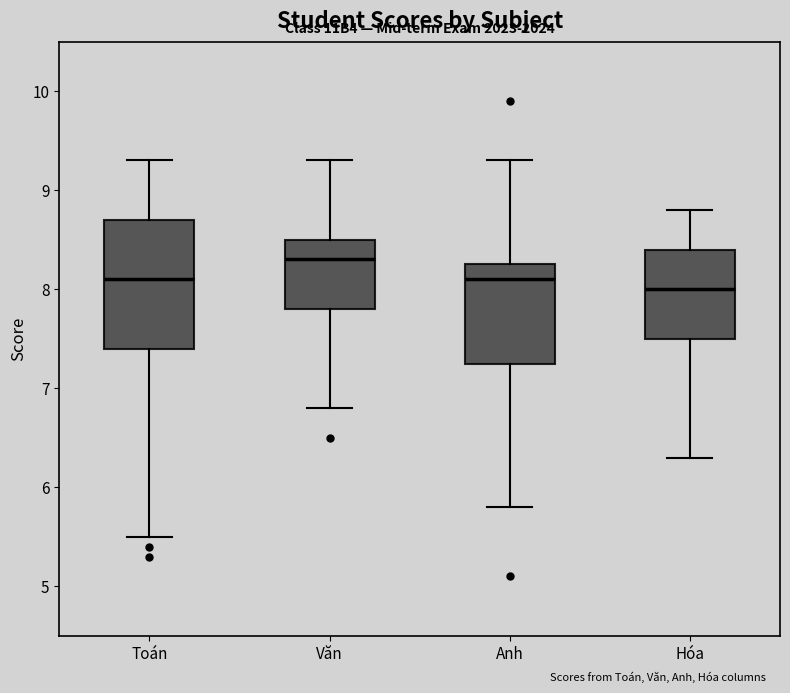

Reading left to right, transcribe this box plot: for each box, give where its median line is, the range the box spans, and where its two whiskers end, as read against the y-axis. The values are not printed on the chart, so give them approximately, as read against the axis.

Toán: median 8.1, box 7.4 to 8.7, whiskers 5.5 to 9.3
Văn: median 8.3, box 7.8 to 8.5, whiskers 6.8 to 9.3
Anh: median 8.1, box 7.3 to 8.3, whiskers 5.8 to 9.3
Hóa: median 8.0, box 7.5 to 8.4, whiskers 6.3 to 8.8